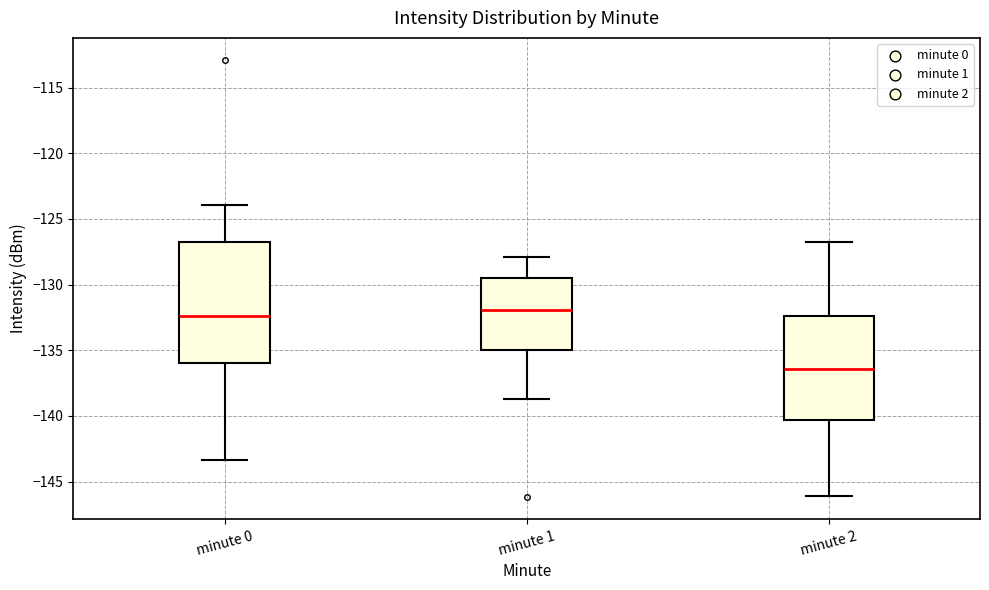

Reading left to right, read every box against the y-axis: the position of its median line, the range the box covers, and the ends of its whiskers. The values are not printed on the chart, so give them approximately, as read against the axis.

minute 0: median -132.5, box -136.0 to -127.0, whiskers -143.5 to -124.0
minute 1: median -132.0, box -135.0 to -129.5, whiskers -138.5 to -128.0
minute 2: median -136.5, box -140.5 to -132.5, whiskers -146.0 to -127.0